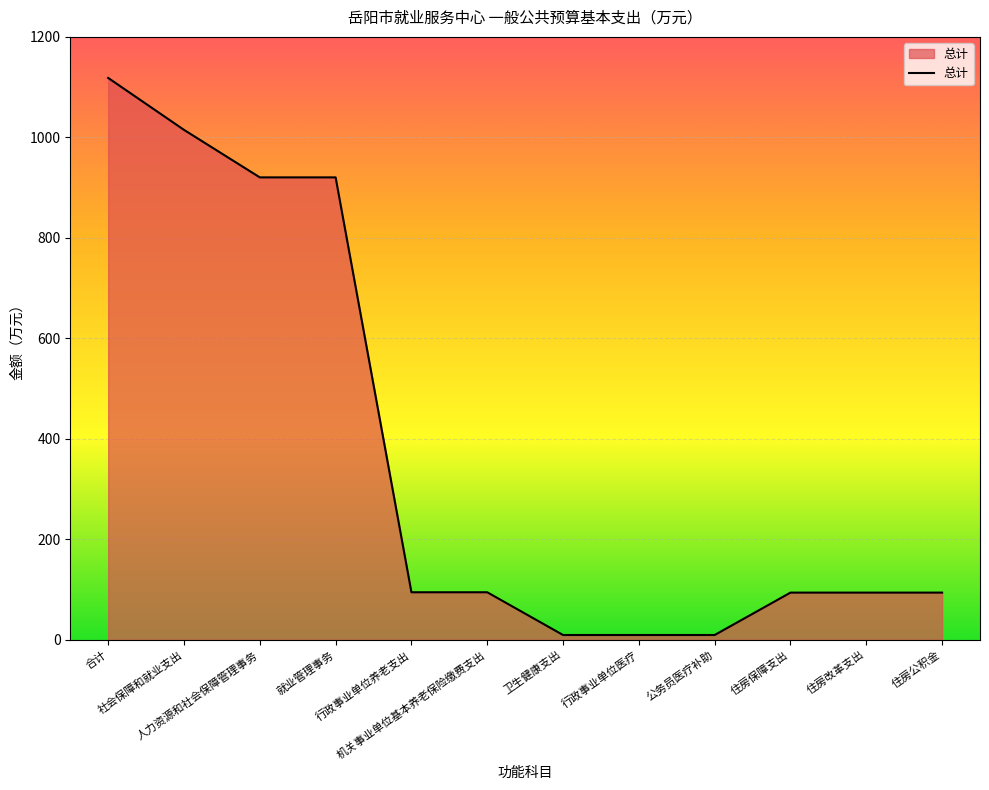

What is the maximum value shown in the chart?

1118.3